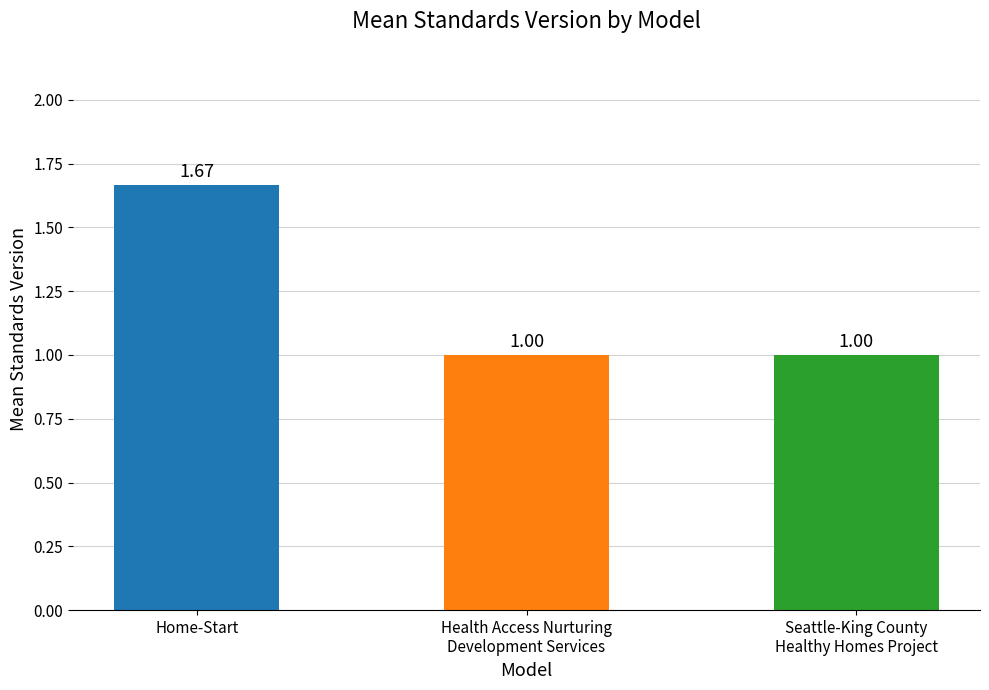

What is the label of the 3rd bar from the right?

Home-Start